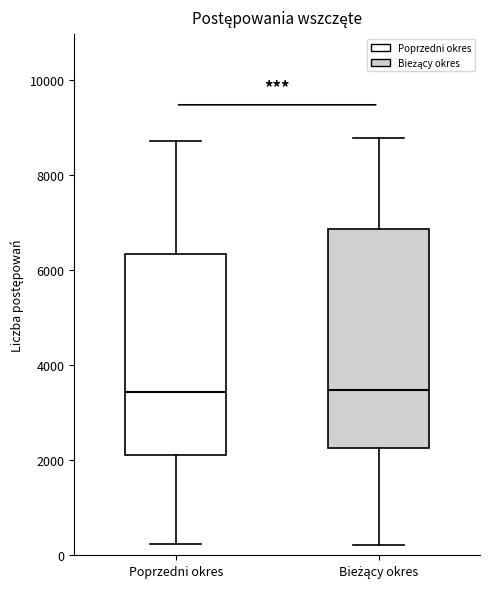

Comparing the boxes themselves (not the whiskers), which one is the tallest?

Bieżący okres